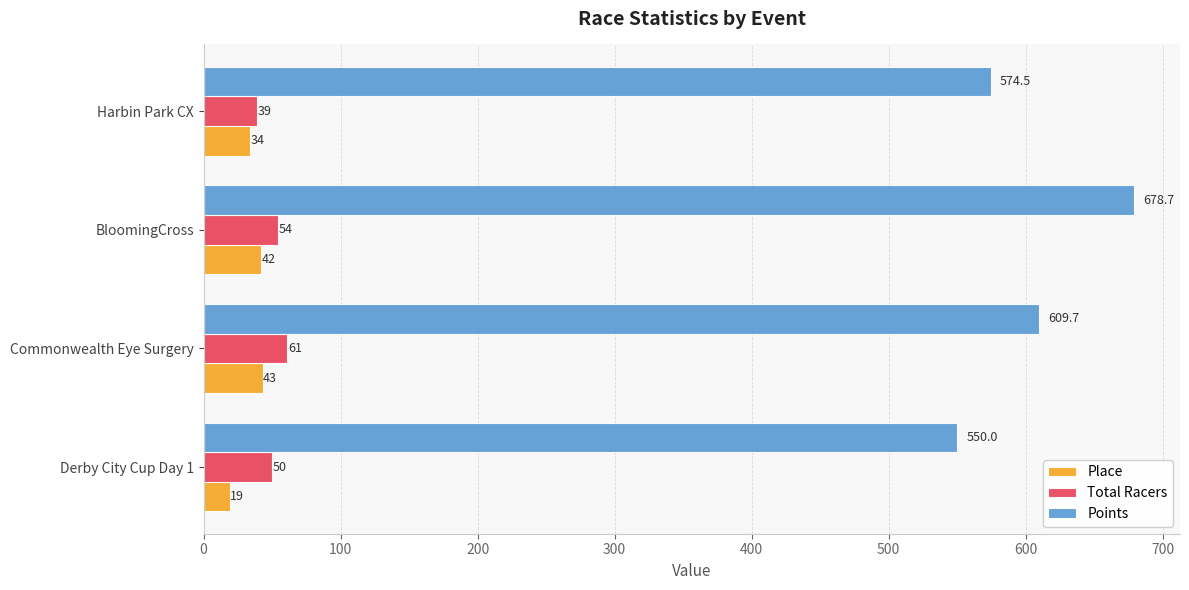

At which category does the chart reach its peak across all series?

BloomingCross